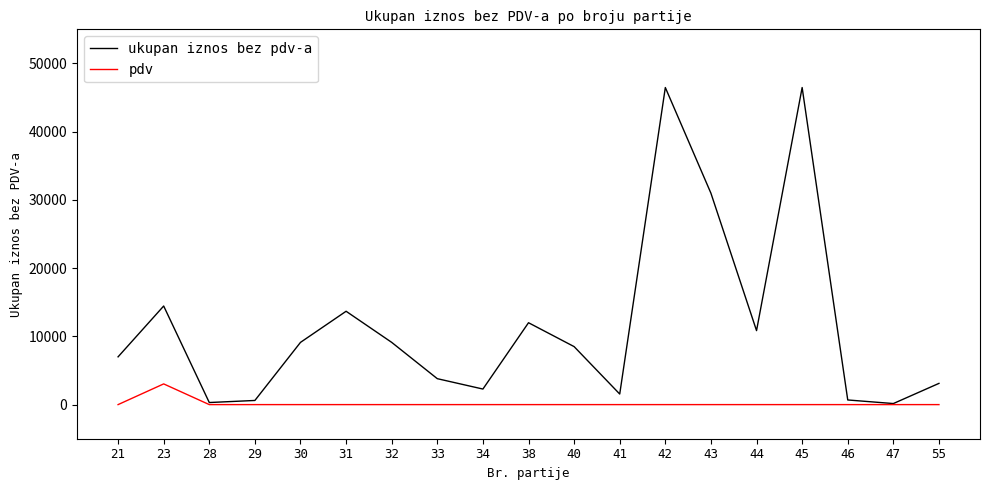

What is the total value across all series at 44?

10843.0